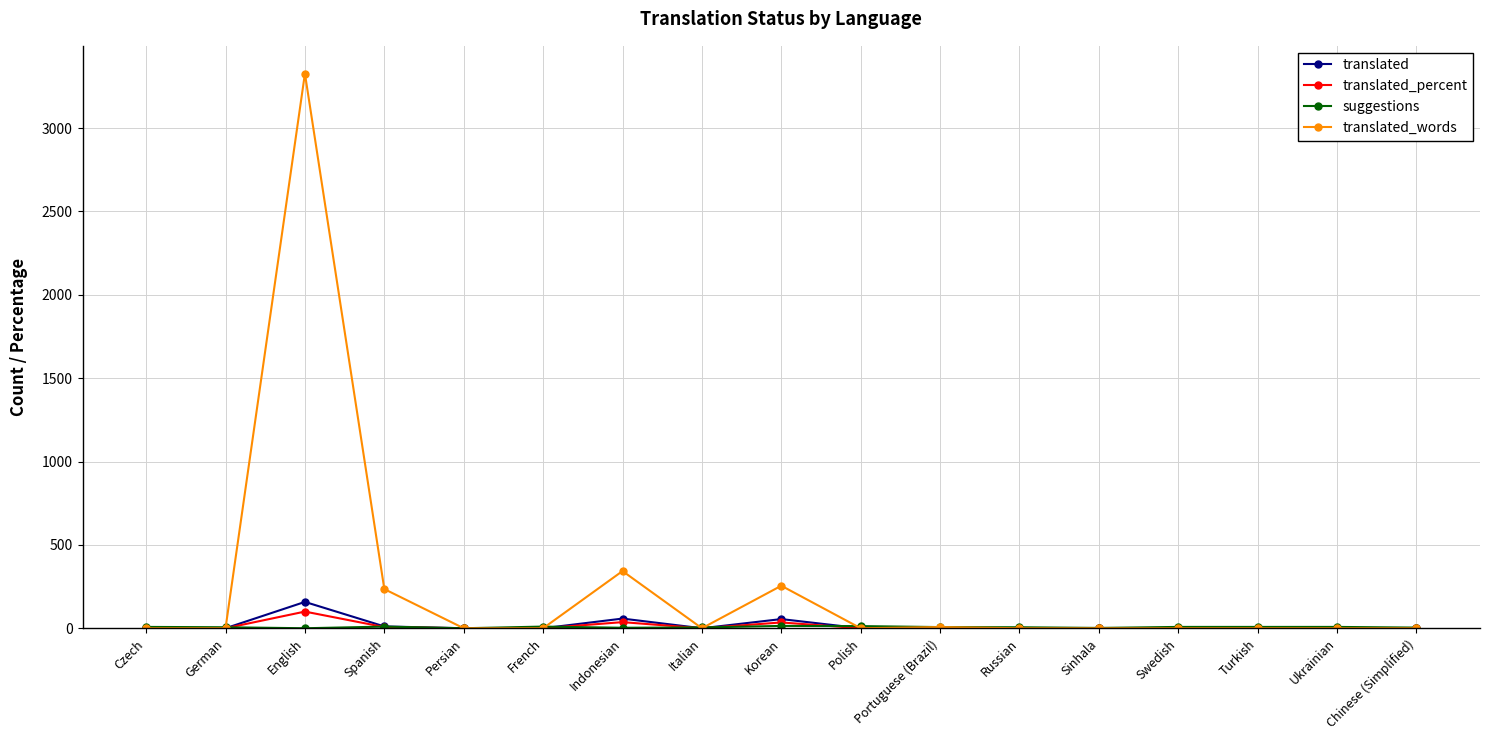

Does the chart have visible grid lines?

Yes